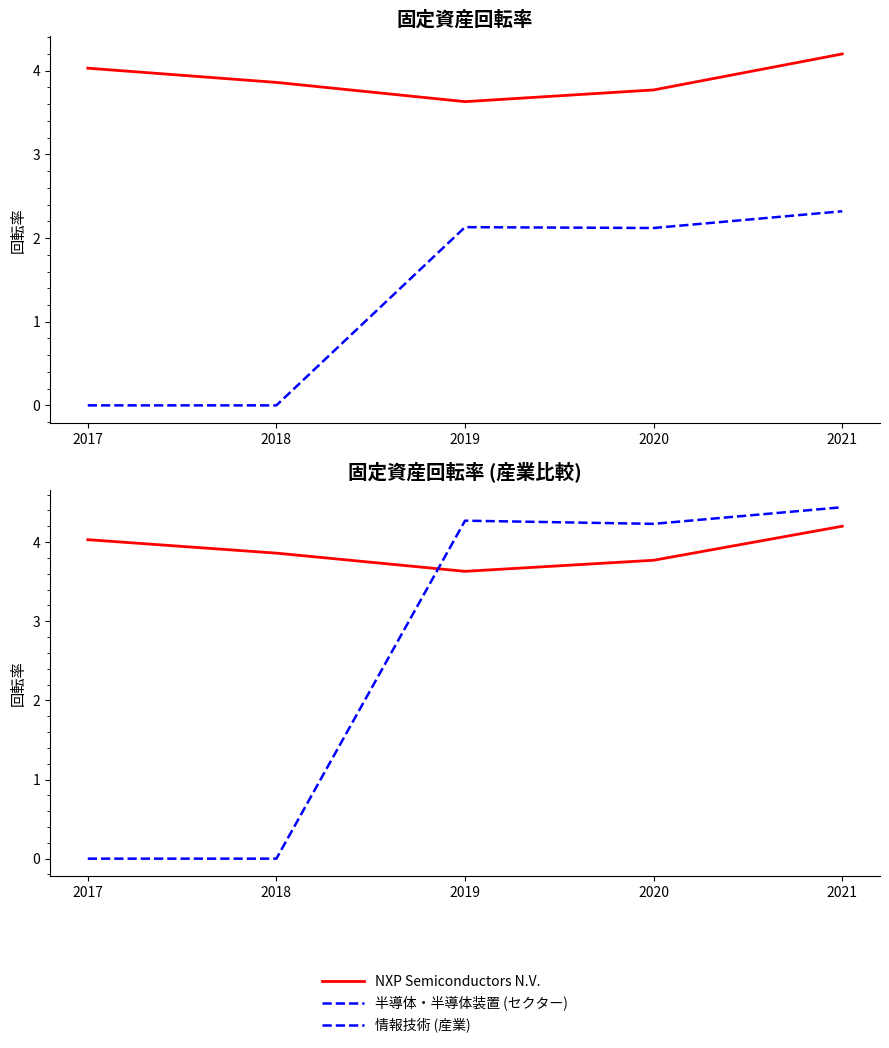

Which category has the highest value in the 半導体・半導体装置 (セクター) series?

2021